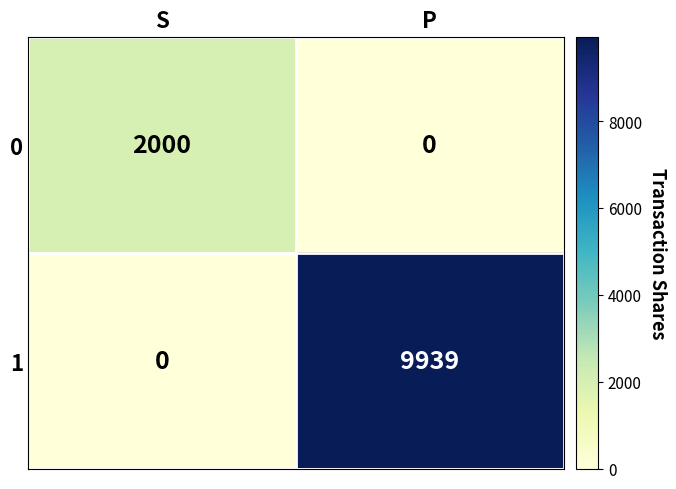

At how many categories does at least one series exceed 5450?

1